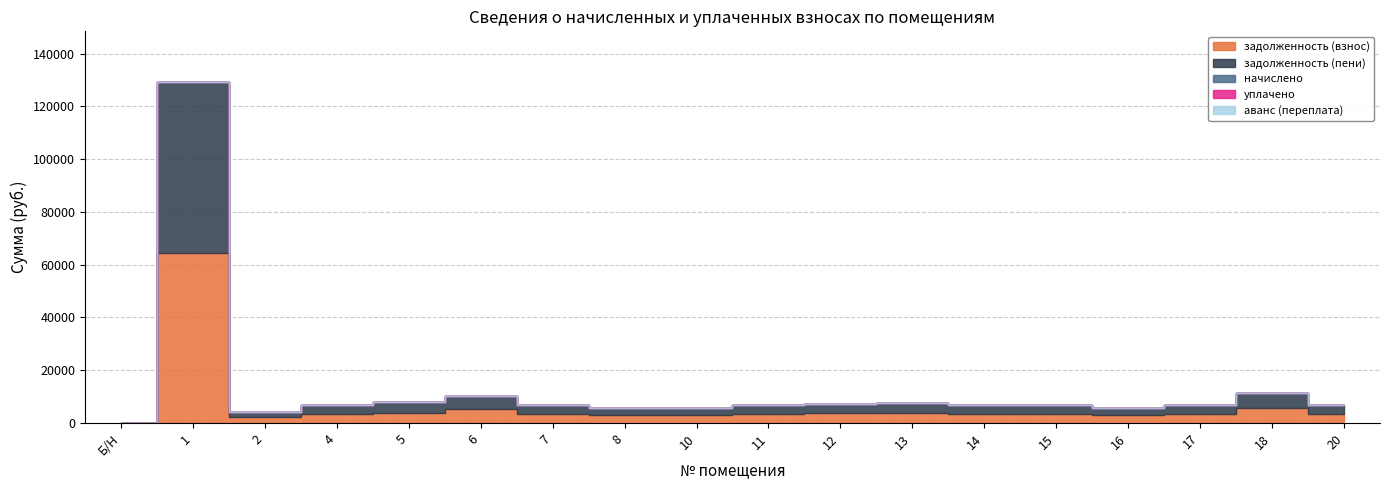

At how many categories does at least one series exceed 56637?

1